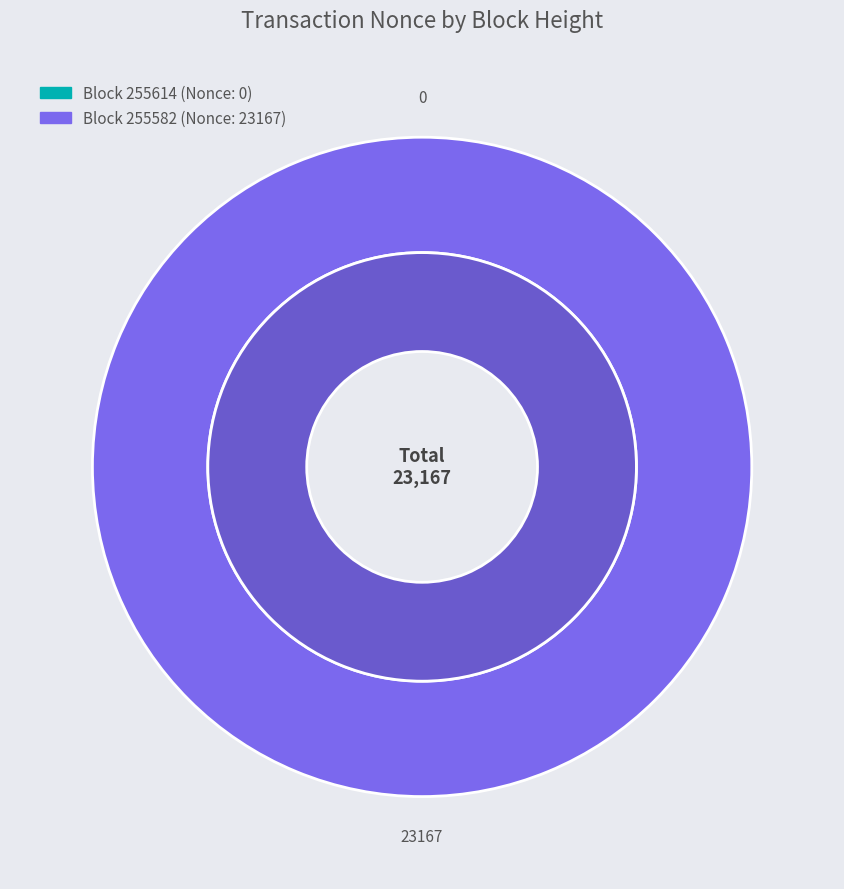

Combined, what portion of the pie is 255582 and 255614?

100.0%